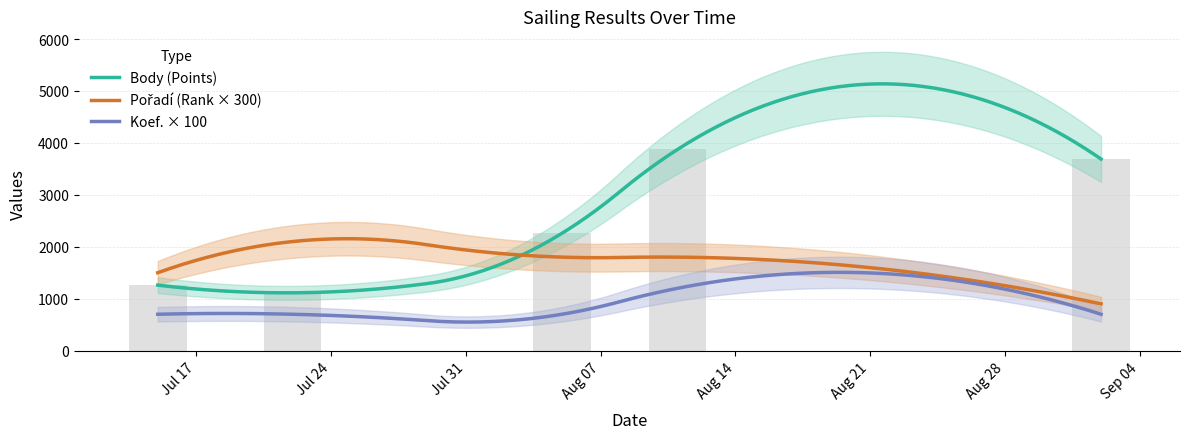

What is the value of the Body bar at the 4th from the left?

3874